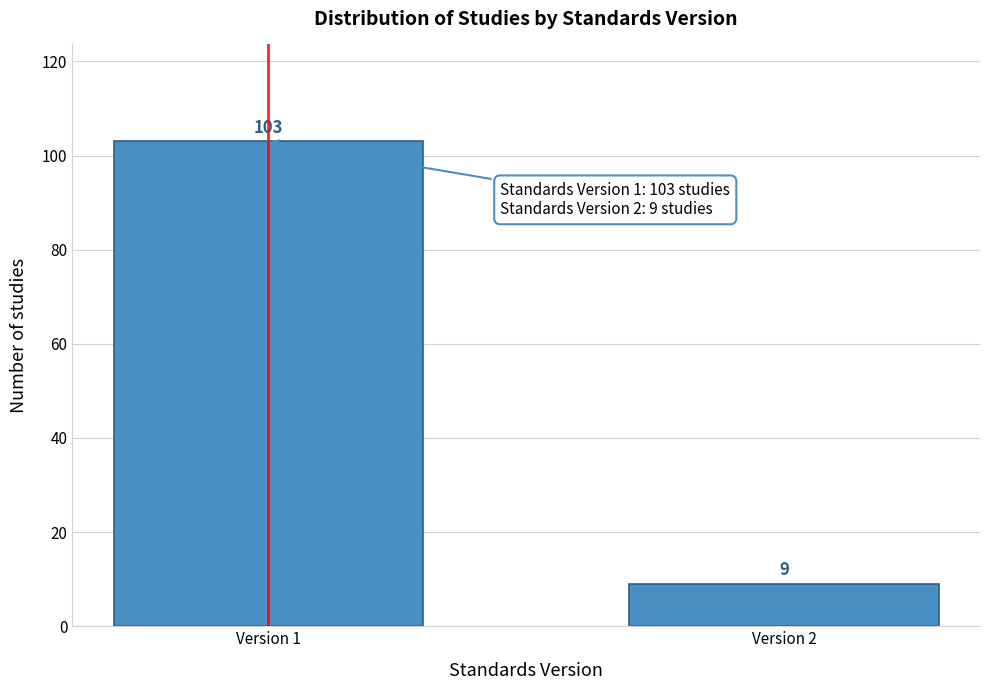

Reading left to right, what are all the values shown in this chart?

103	9